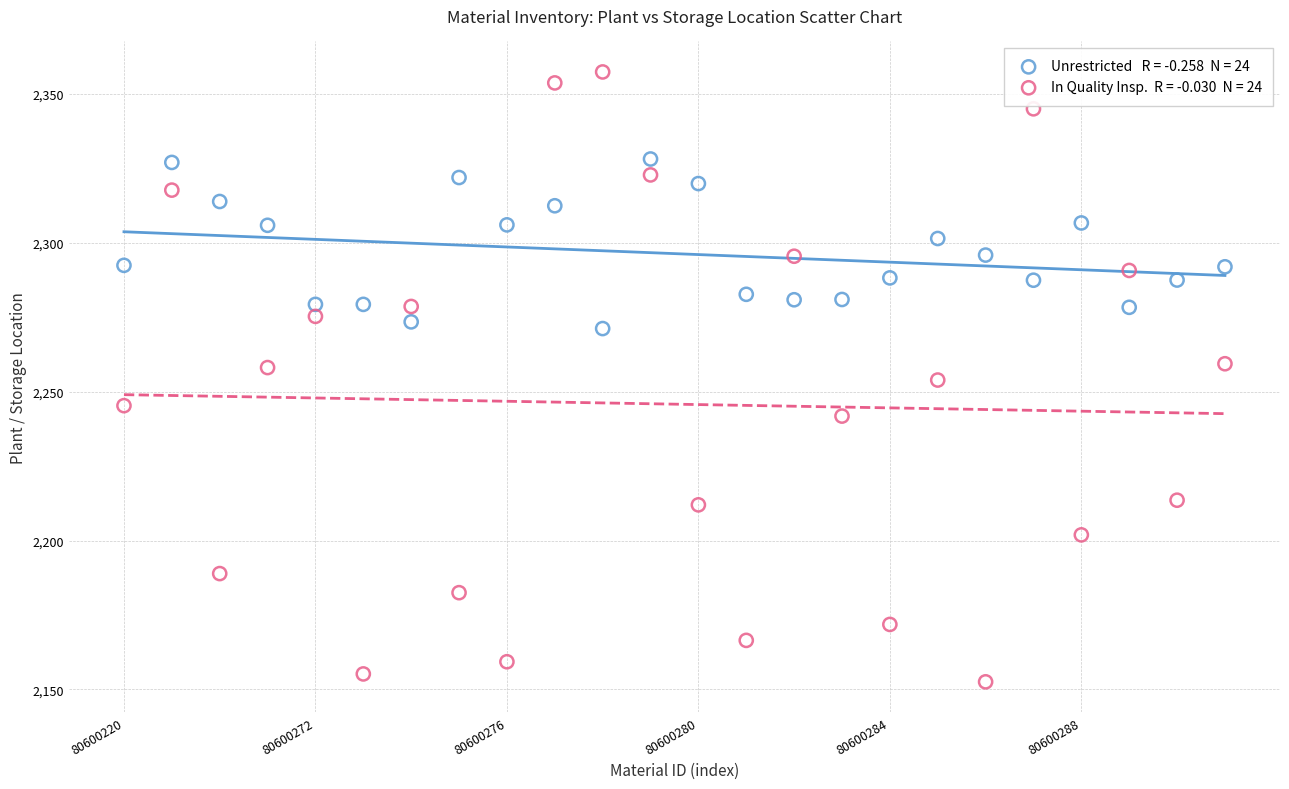

Across all data points, what is the range of Y values (max minus min)?

204.9